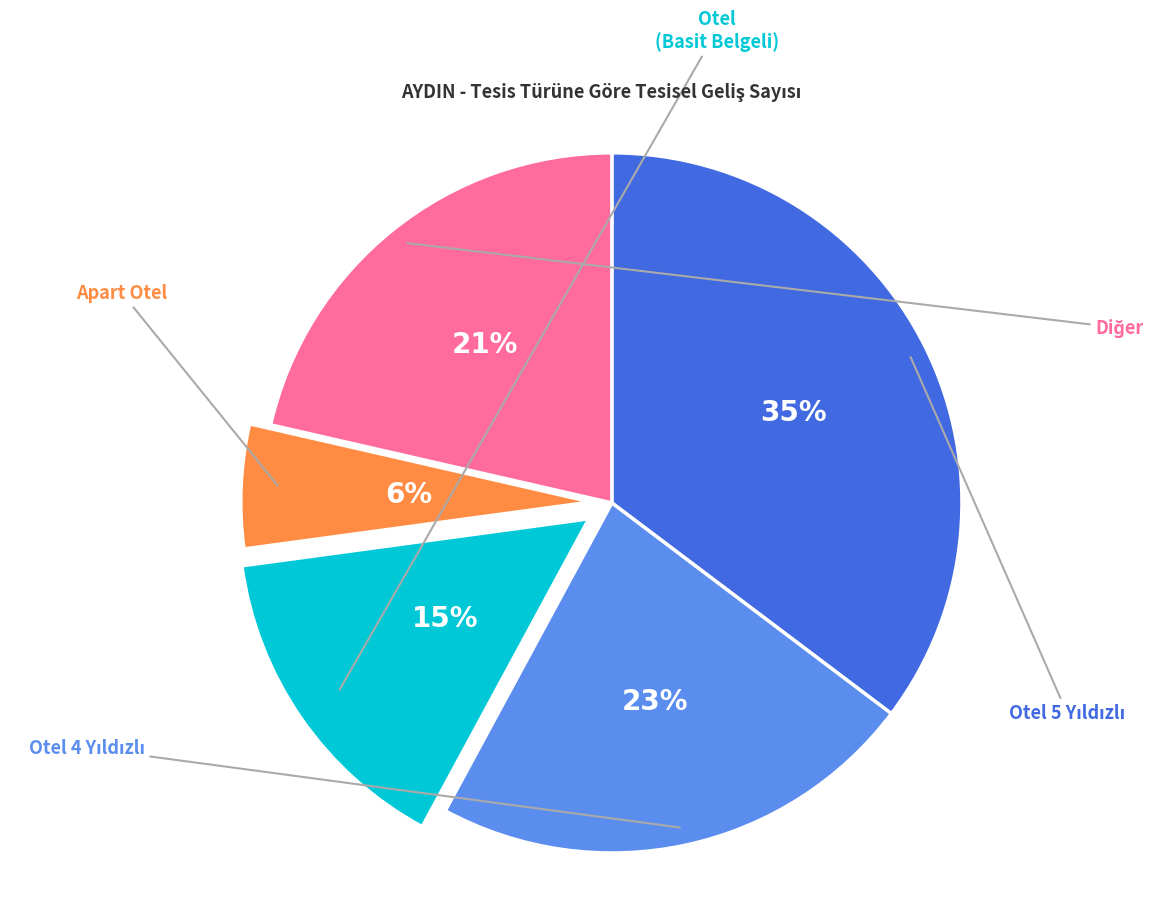

How many segments does this pie chart have?

5